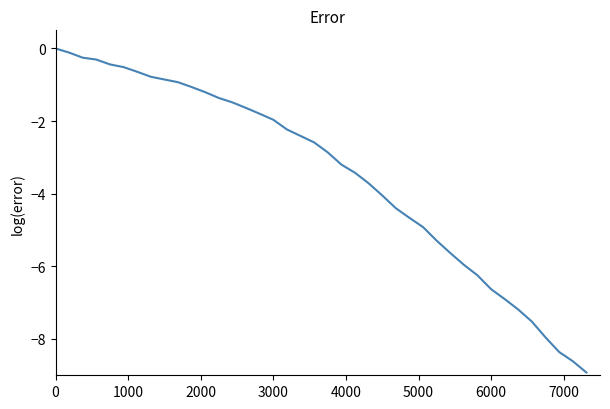

What is the minimum value shown in the chart?

-8.9